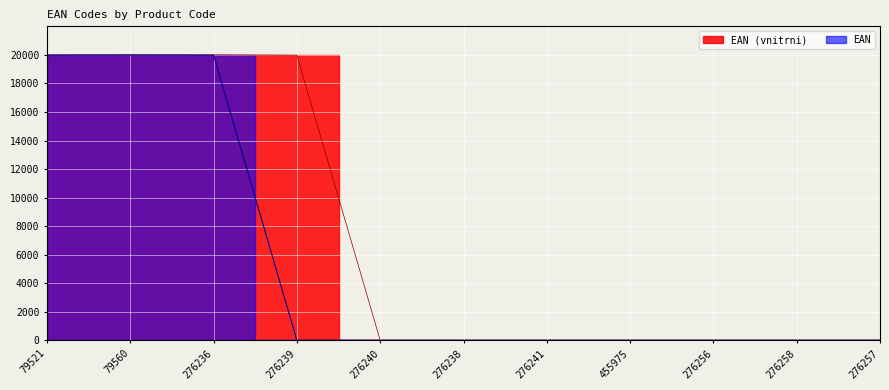

Reading right to left, transcribe all the data shown in this chart.

EAN (vnitrni): 276257=0.0	276258=0.0	276256=0.0	455975=0.0	276241=0.0	276238=0.0	276240=0.0	276239=19978.3	276236=20000.0	79560=19978.3	79521=20000.0
EAN: 276257=0.0	276258=0.0	276256=0.0	455975=0.0	276241=0.0	276238=0.0	276240=0.0	276239=0.0	276236=19978.3	79560=20000.0	79521=19978.3